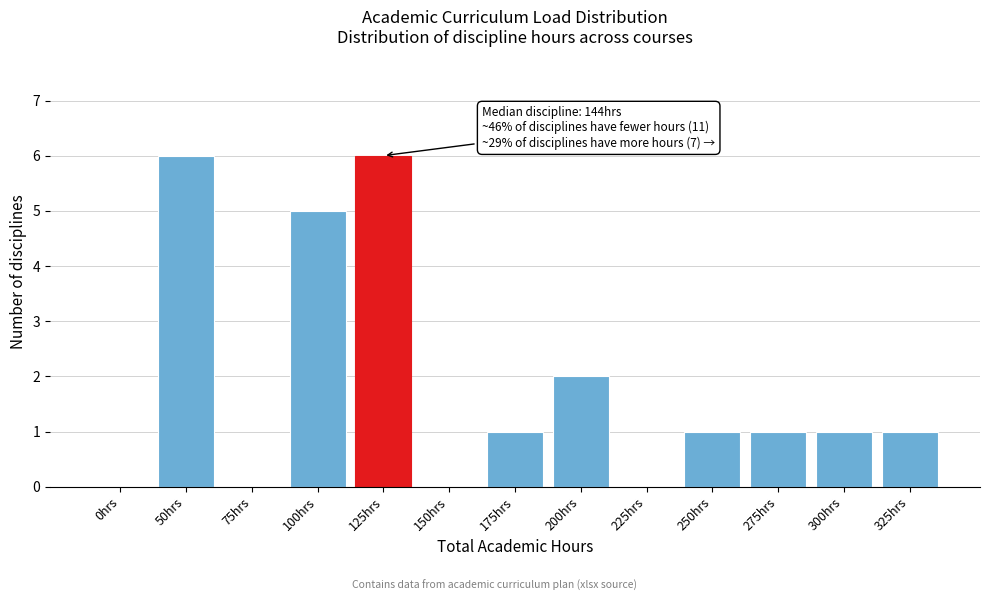

Reading right to left, transcribe all the data shown in this chart.

325hrs=1	300hrs=1	275hrs=1	250hrs=1	225hrs=0	200hrs=2	175hrs=1	150hrs=0	125hrs=6	100hrs=5	75hrs=0	50hrs=6	0hrs=0